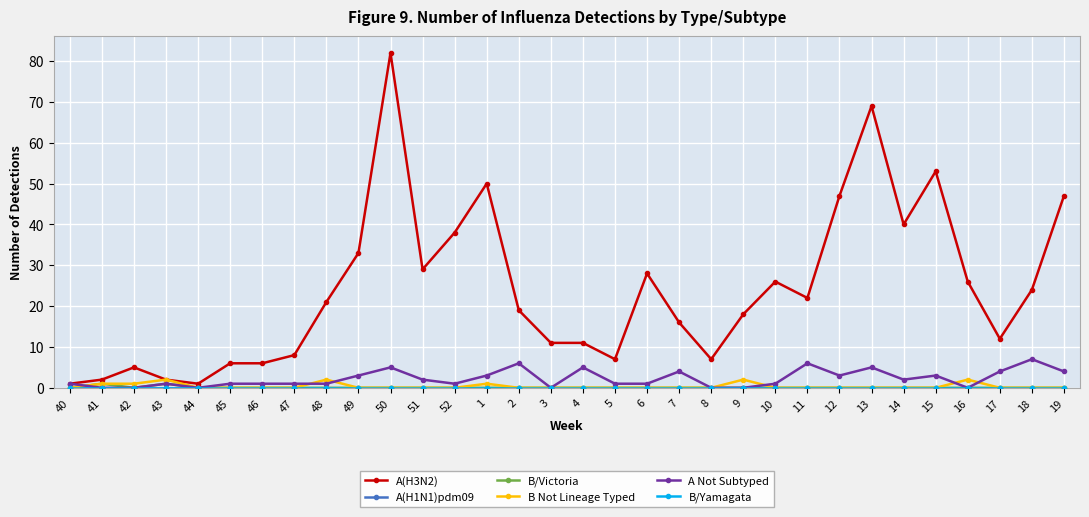

Is this an area chart (filled region under the line)?

No